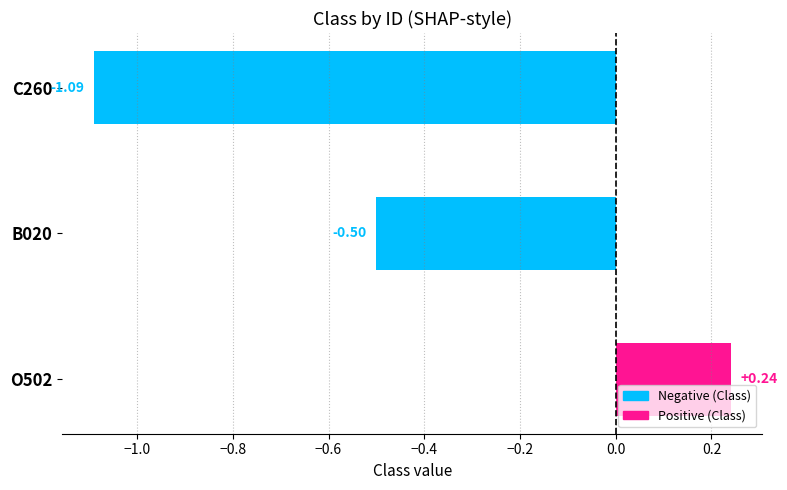

What is the sum of the values at O502 and B020?

-0.3